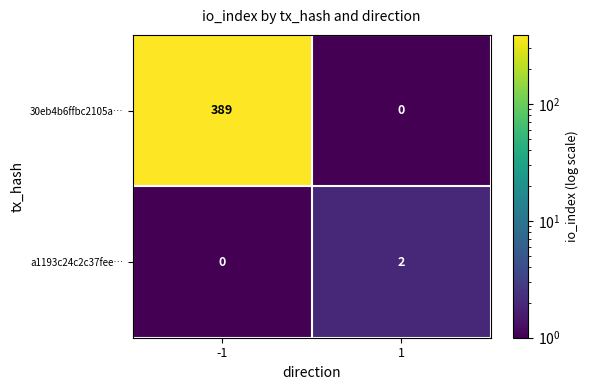

What is the spread (max minus min) of values at -1?

389